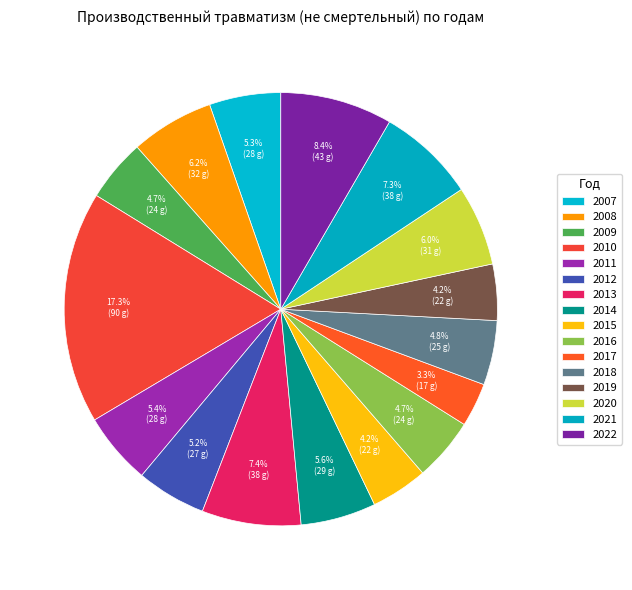

To the nearest percent, what is the difference between the 2015 and 2007 slice percentages?

1%